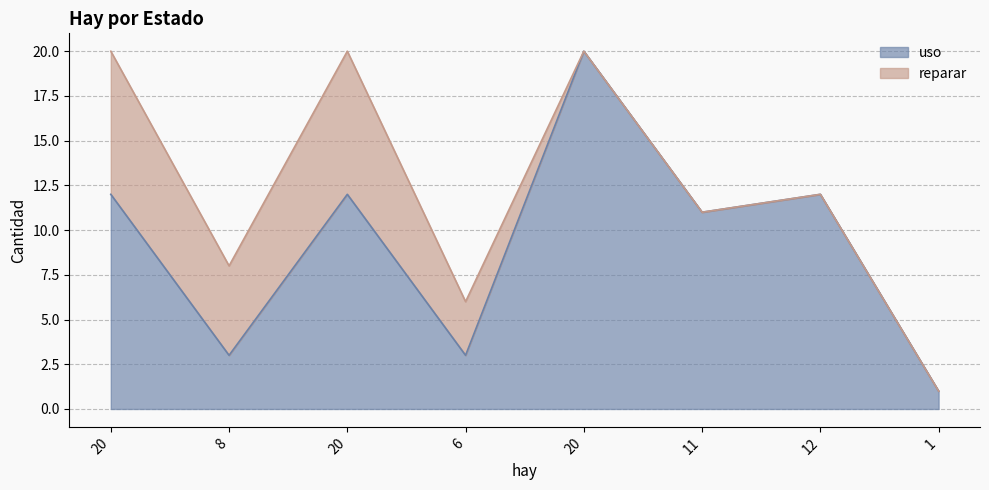

How many values exceed 12?

1